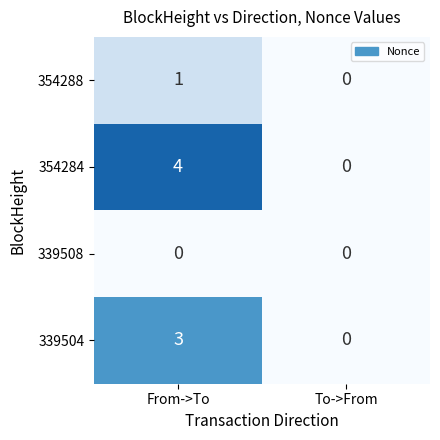

How many series are shown in this chart?

4